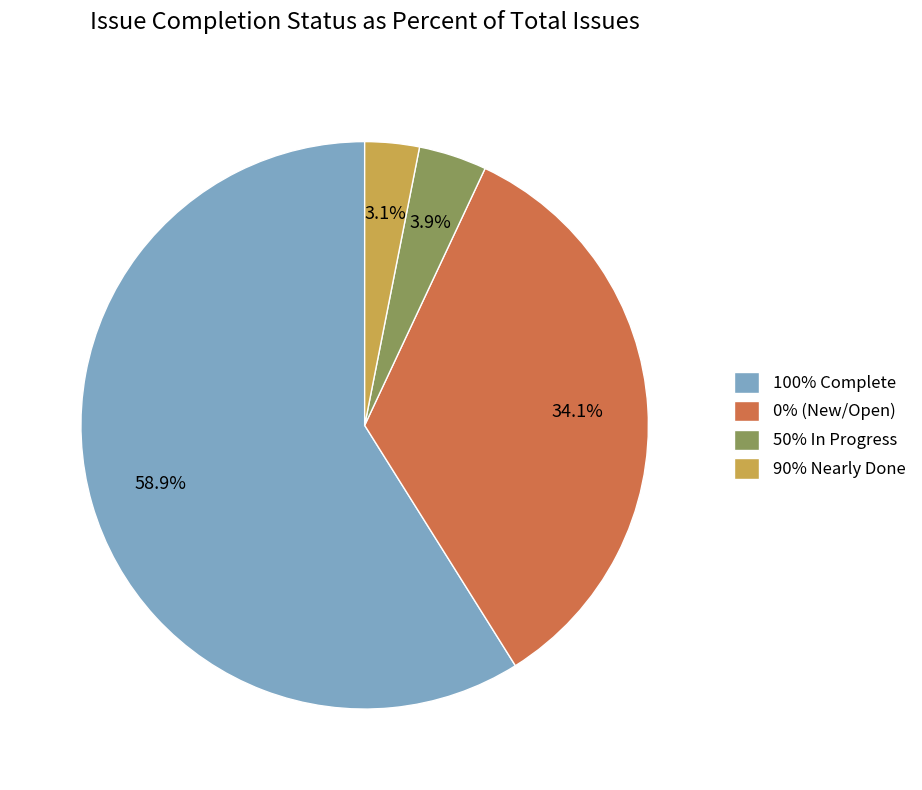

Is there a majority slice in this chart?

Yes